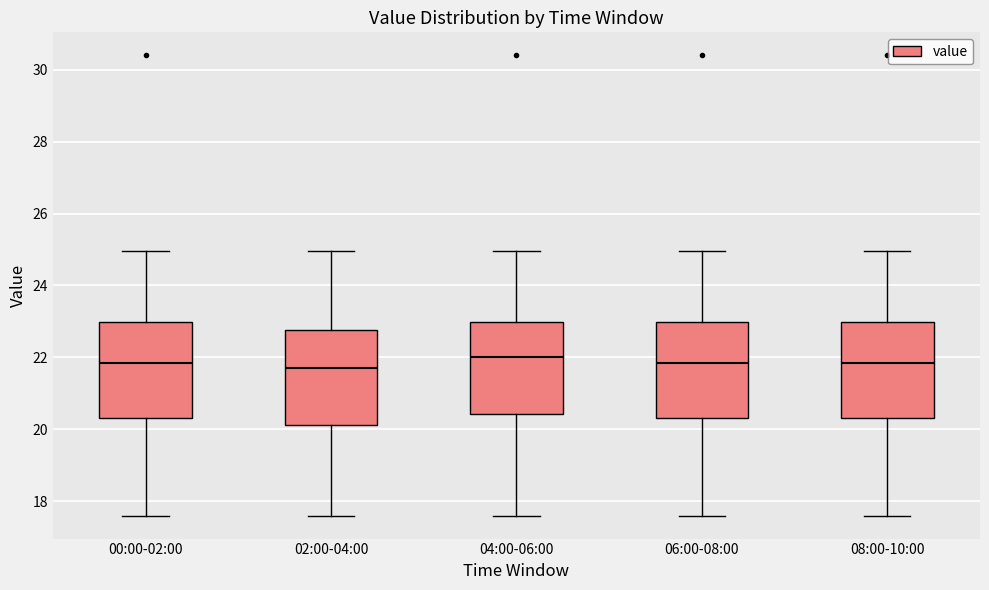

Reading left to right, transcribe this box plot: for each box, give where its median line is, the range the box spans, and where its two whiskers end, as read against the y-axis. The values are not printed on the chart, so give them approximately, as read against the axis.

00:00-02:00: median 21.8, box 20.4 to 23.0, whiskers 17.6 to 25.0
02:00-04:00: median 21.8, box 20.2 to 22.8, whiskers 17.6 to 25.0
04:00-06:00: median 22.0, box 20.4 to 23.0, whiskers 17.6 to 25.0
06:00-08:00: median 21.8, box 20.4 to 23.0, whiskers 17.6 to 25.0
08:00-10:00: median 21.8, box 20.4 to 23.0, whiskers 17.6 to 25.0